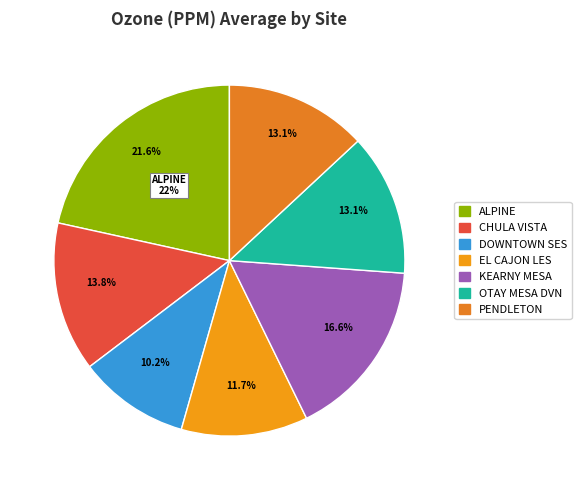

True or false: KEARNY MESA accounts for 24% of the total.

False